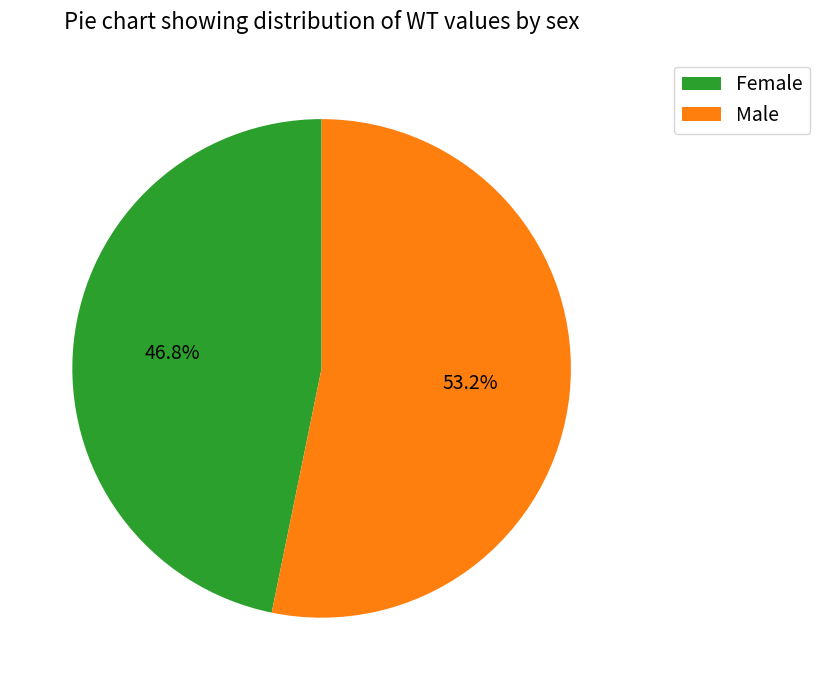

How many segments does this pie chart have?

2